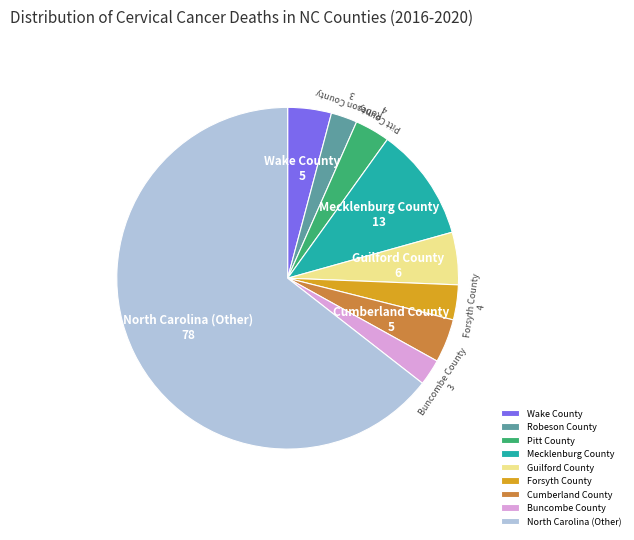

Is North Carolina (Other) the majority of the pie?

Yes